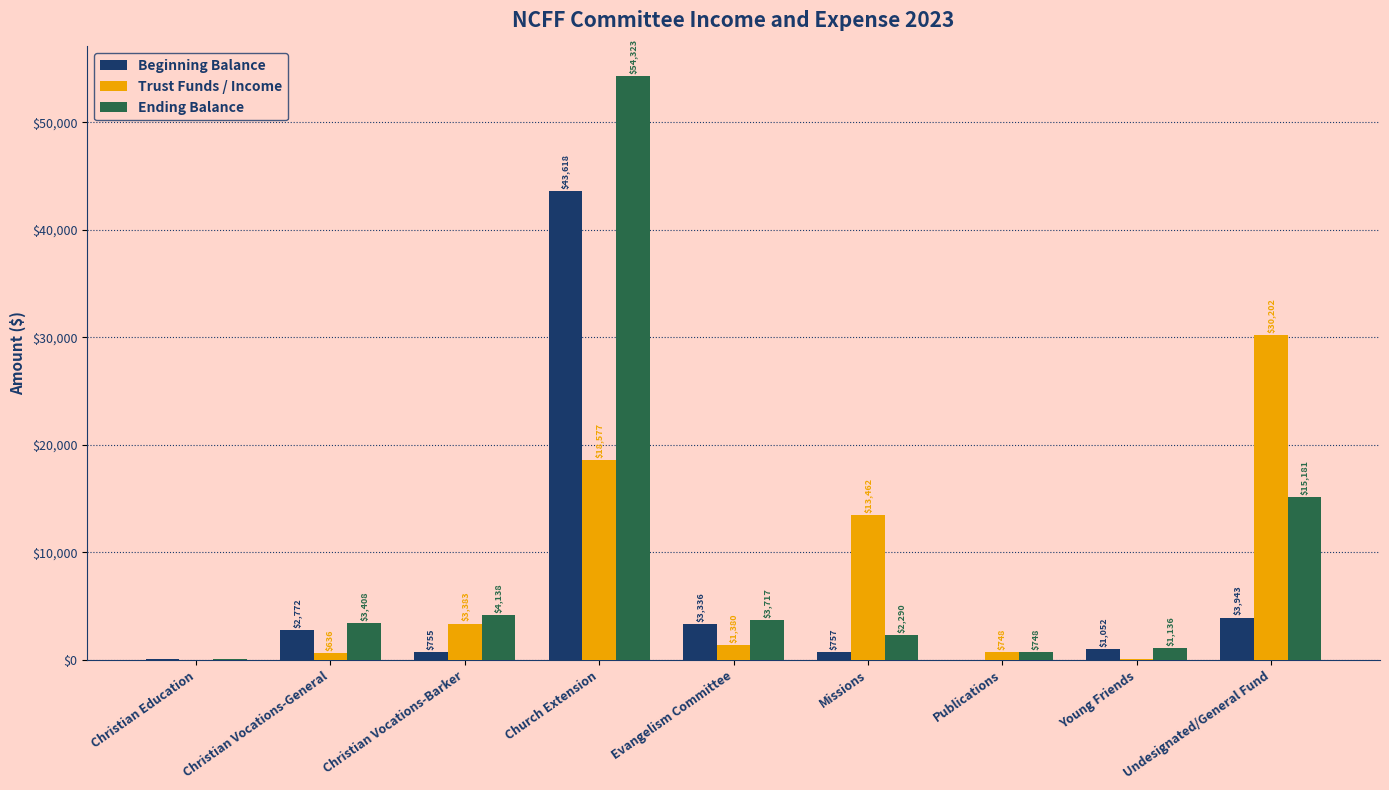

What is the maximum value for Ending Balance?

54323.1